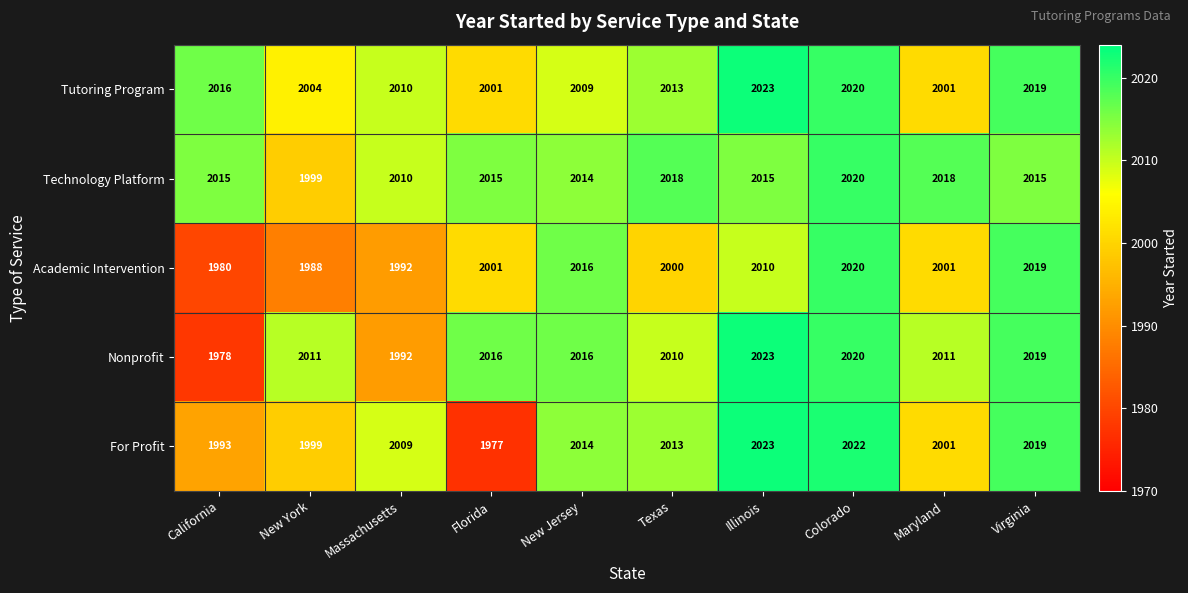

Rank the series by their average value, from lowest to highest.

Academic Intervention, For Profit, Nonprofit, Tutoring Program, Technology Platform